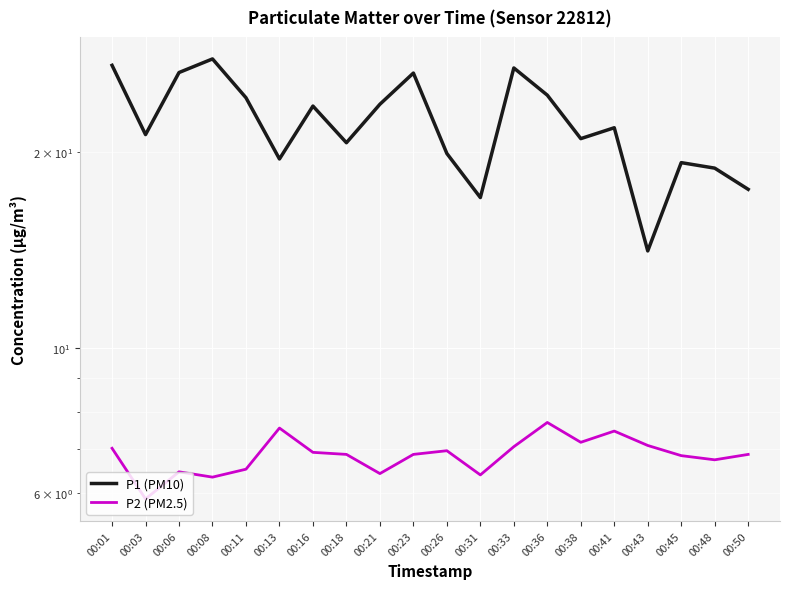

At which category is the sum across all series the highest?

00:01